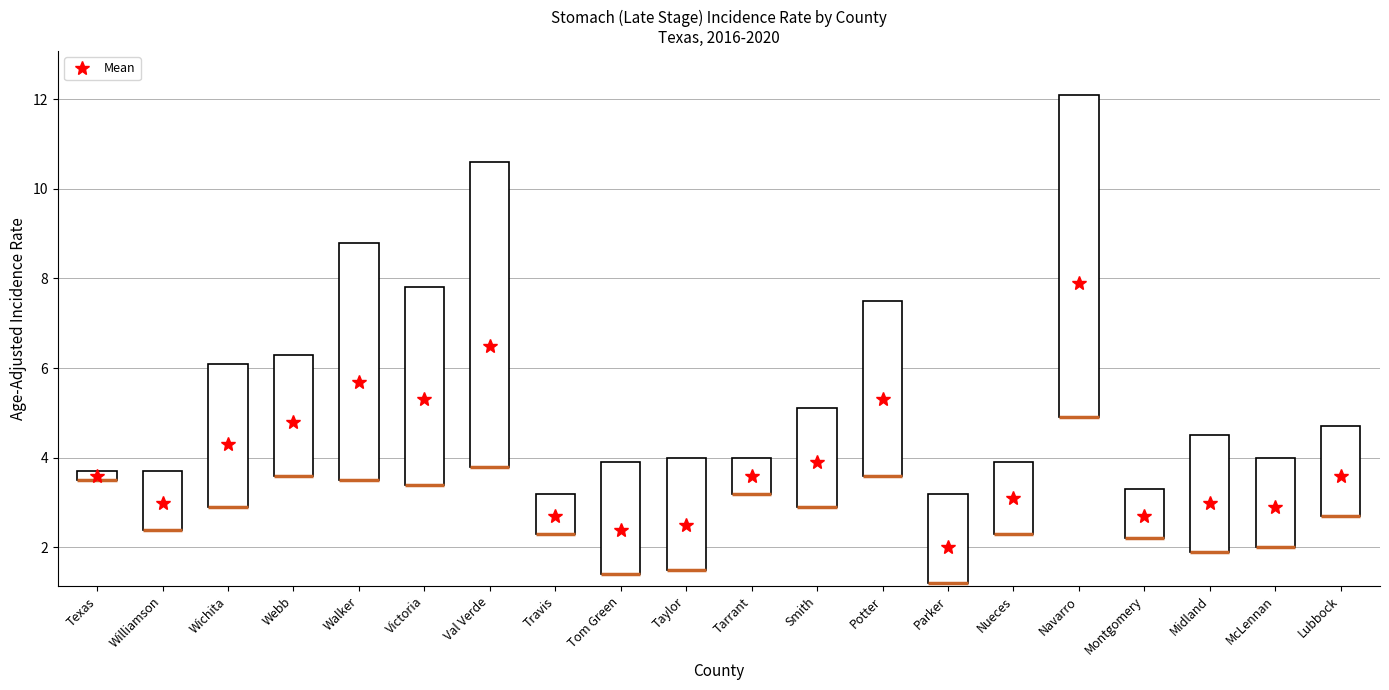

Which category has the lowest value across all series?

Parker